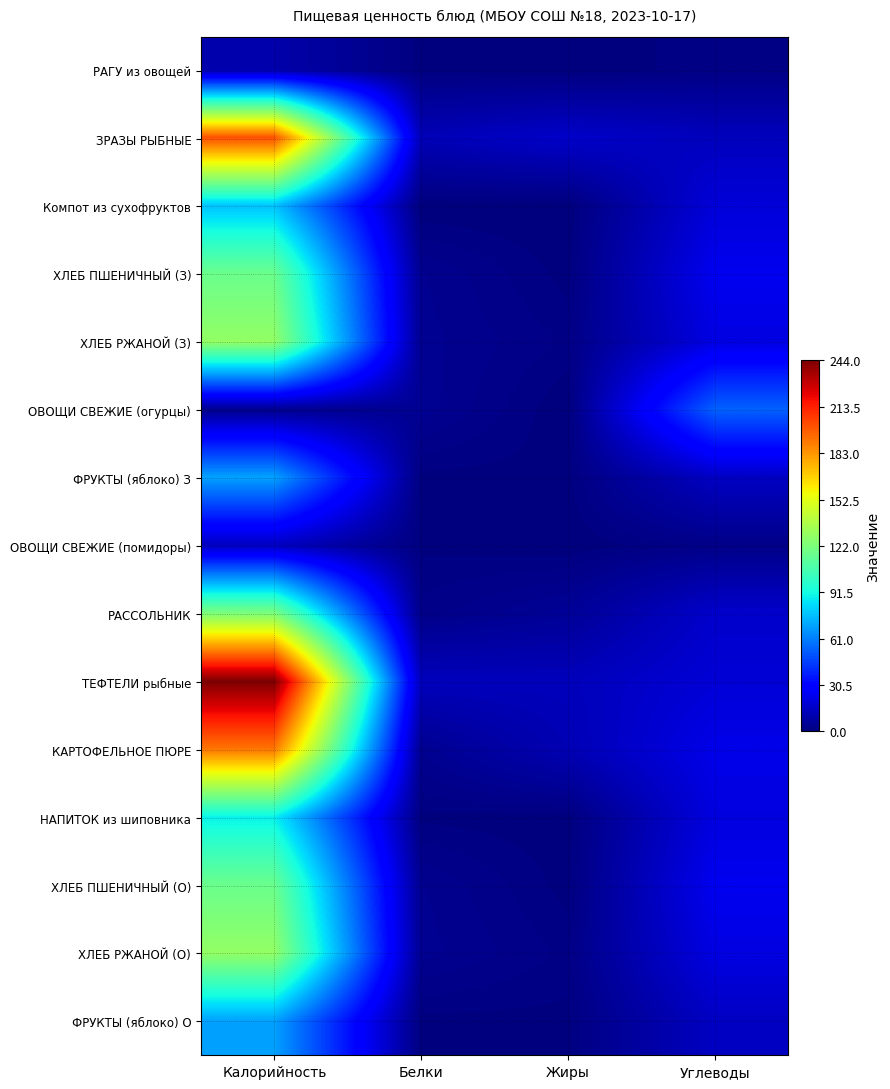

Which series has the widest spread of values?

ТЕФТЕЛИ рыбные